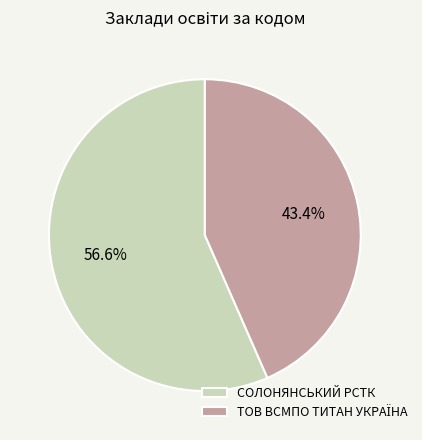

Which category has the biggest portion of the pie?

СОЛОНЯНСЬКИЙ РСТК